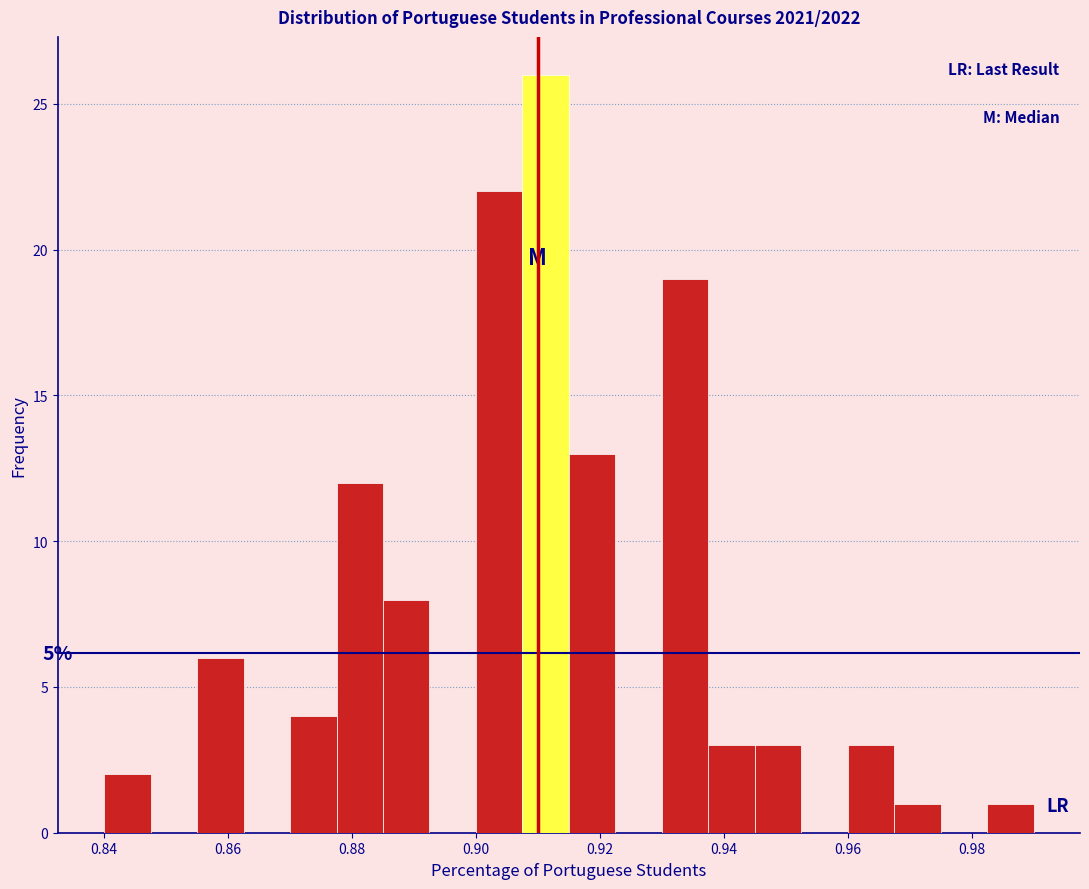

Around what value on the x-axis is the tallest bar? Give the approximate position of its centre, as read against the axis.

0.912